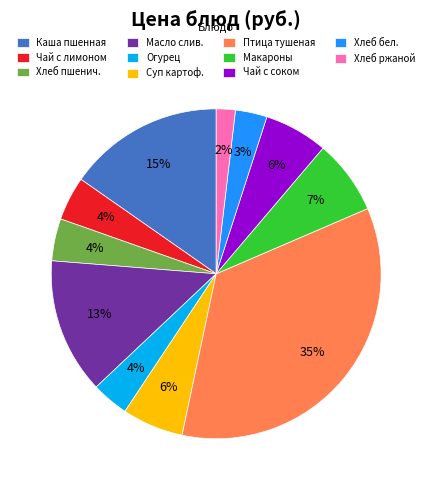

How many slices are in this pie chart?

11